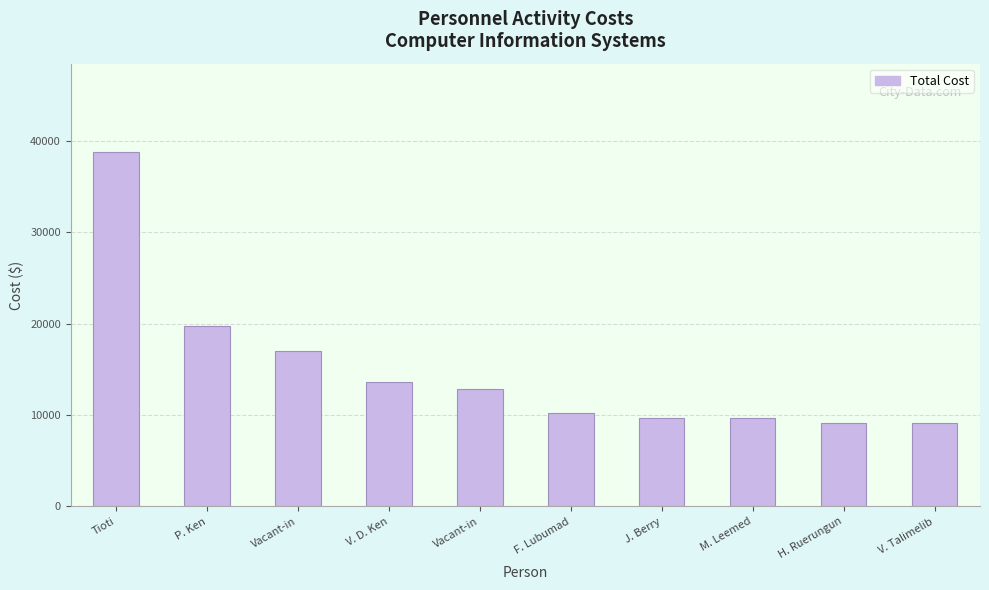

Does the chart contain any negative values?

No